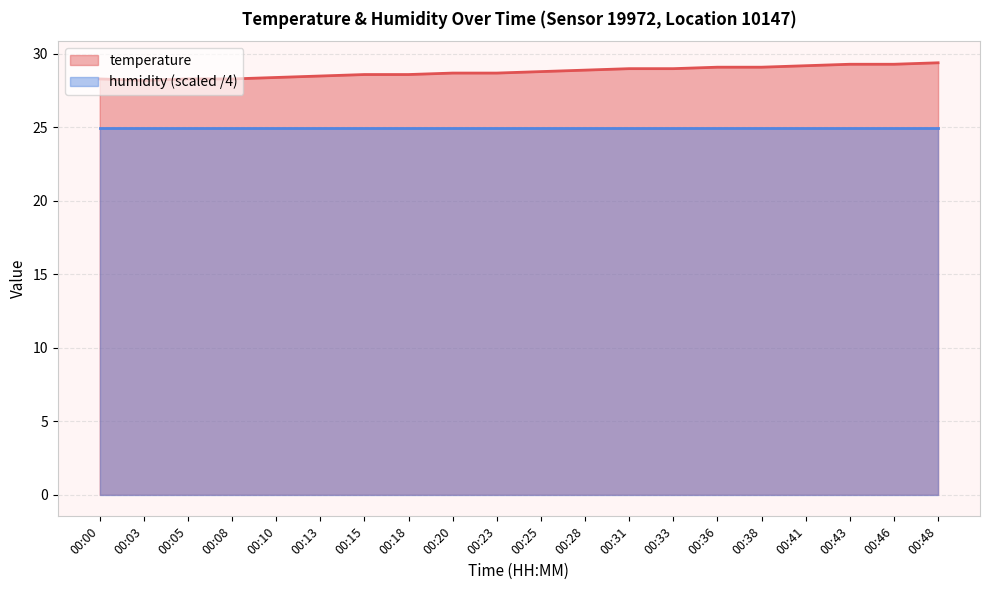

List the labels in order of value, largest first.

00:48, 00:43, 00:46, 00:41, 00:36, 00:38, 00:31, 00:33, 00:28, 00:25, 00:20, 00:23, 00:15, 00:18, 00:13, 00:10, 00:00, 00:05, 00:08, 00:03